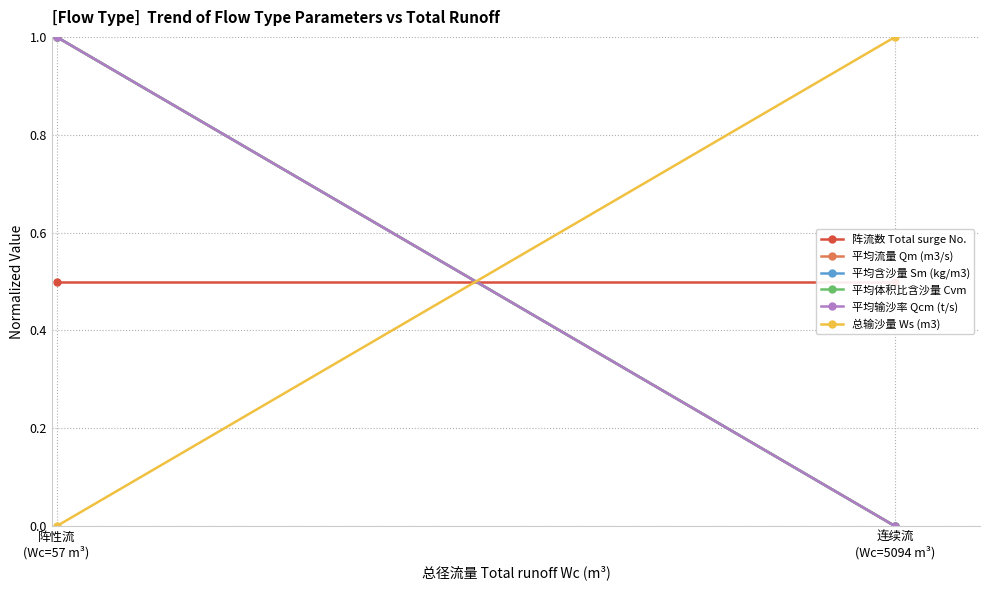

How many values in the 平均流量 Qm (m3/s) series are below 1?

1